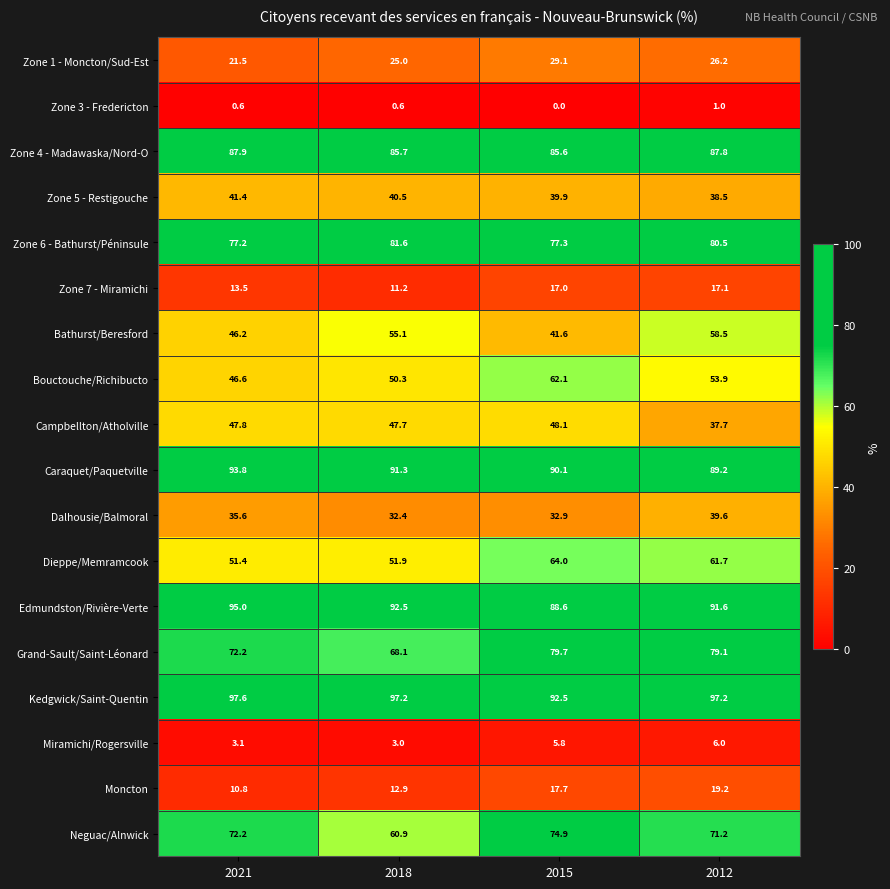

Between 2018 and 2012, which series saw the biggest shift?

Grand-Sault/Saint-Léonard